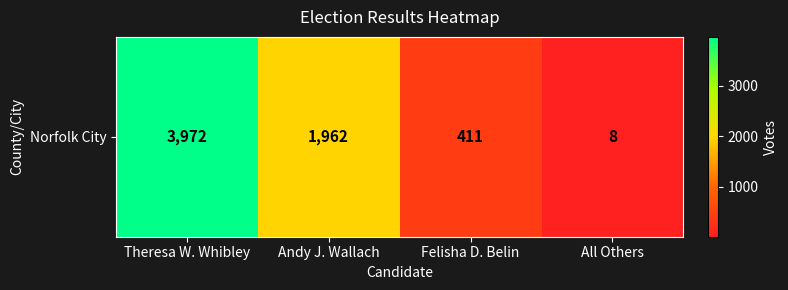

Is it true that the value at Felisha D. Belin is 411?

True